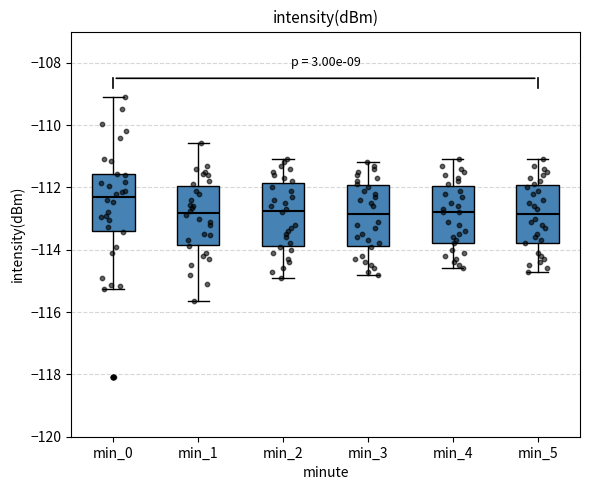

Where does the upper whisker of the box for min_3 end on the y-axis? The values are not printed on the chart, so give them approximately, as read against the axis.

-111.2